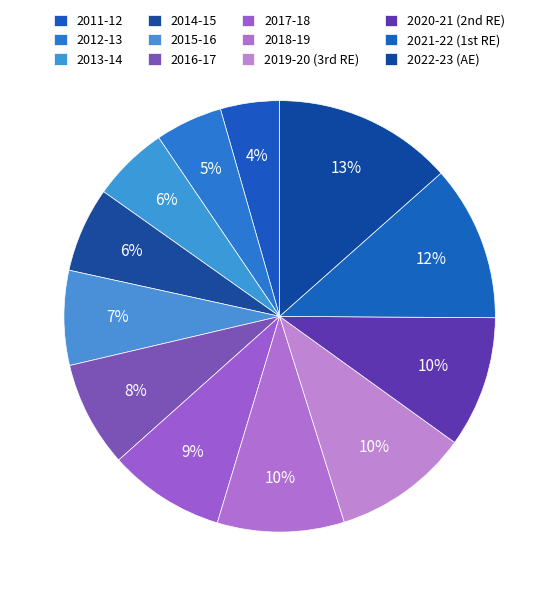

Does 2017-18 account for over 50% of the chart?

No